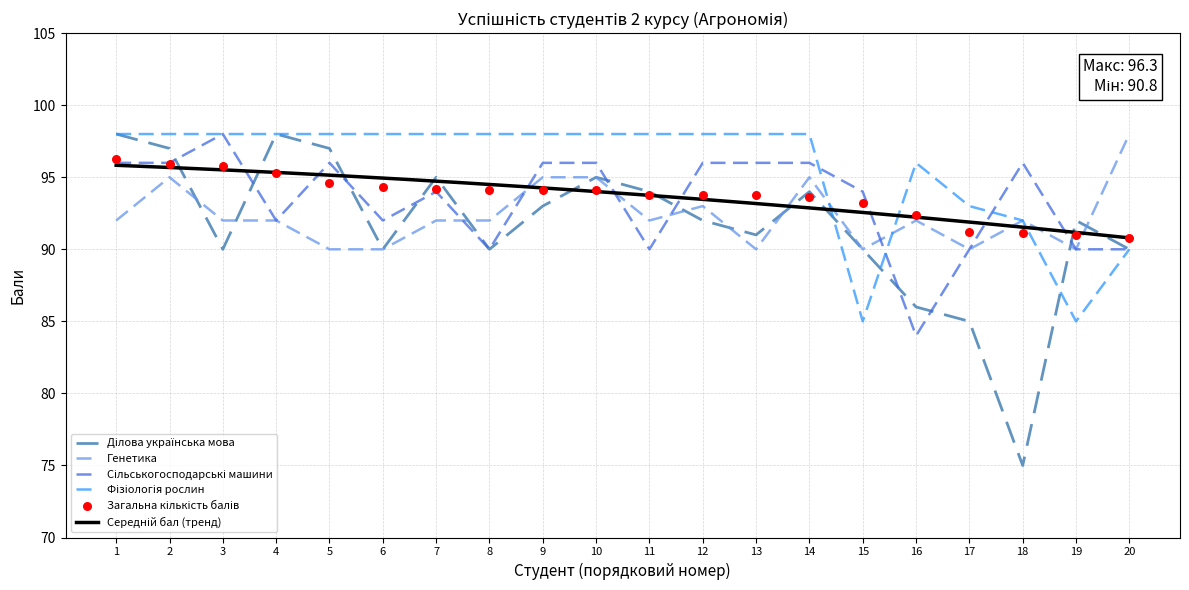

At how many categories does at least one series exceed 75?

20